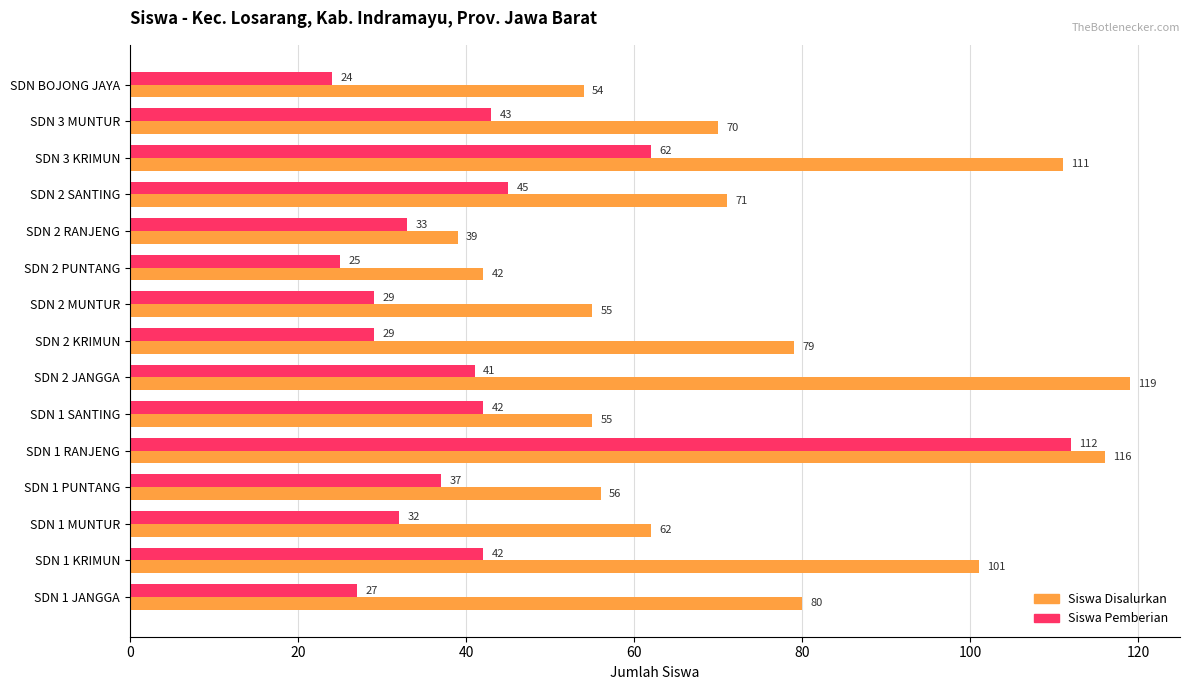

What is the approximate value of Siswa Disalurkan at SDN 1 SANTING, to the nearest 10?

60